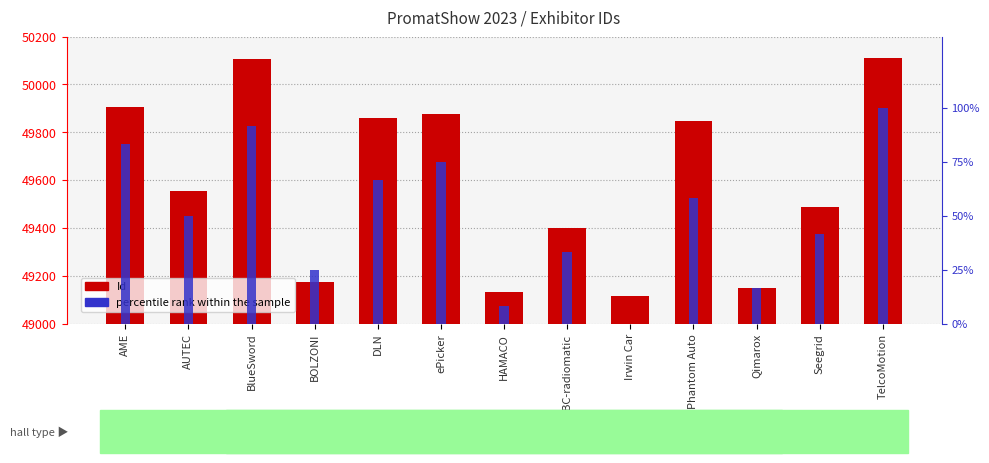

Which has a higher value, AME or DLN?

AME